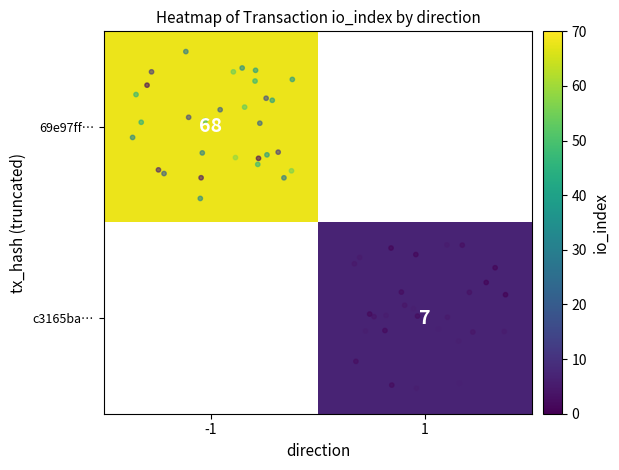

At how many categories does at least one series exceed 41?

1